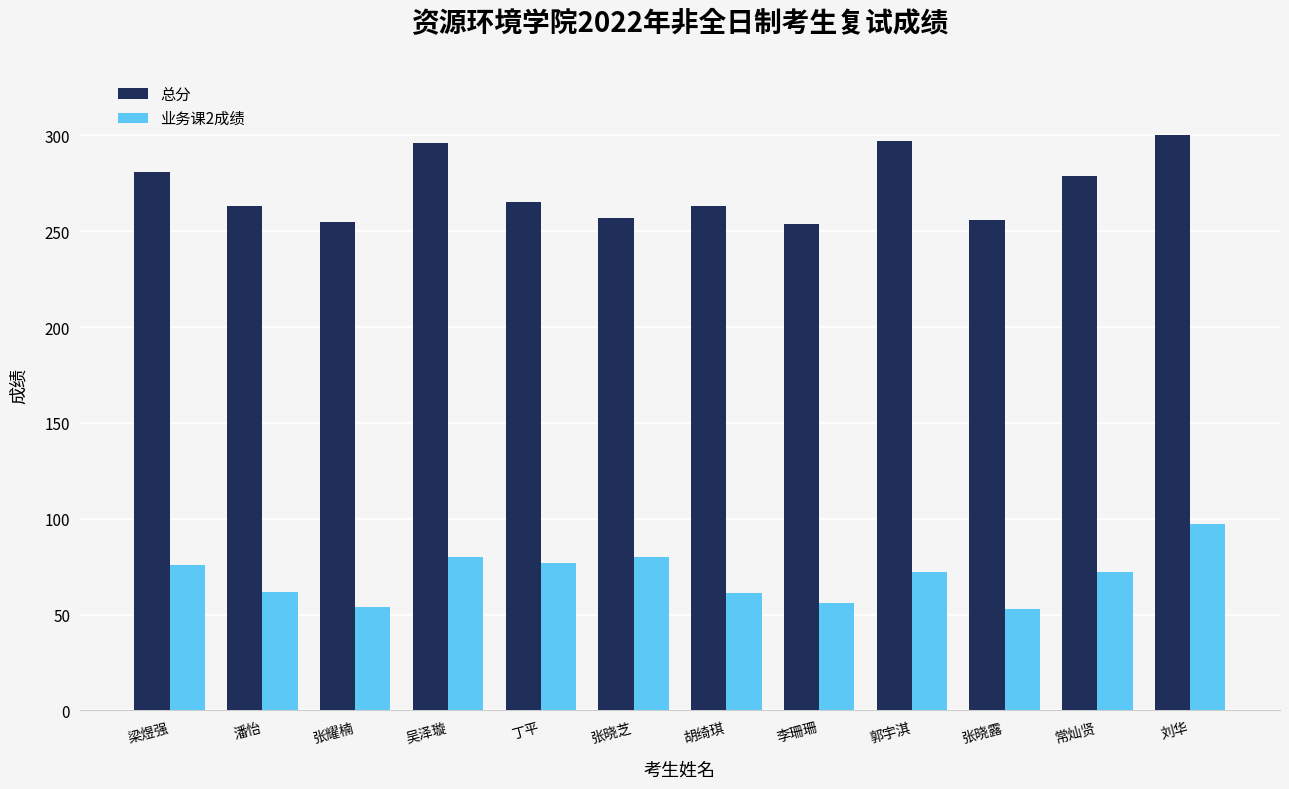

List the series in order of their overall mean, highest first.

总分, 业务课2成绩